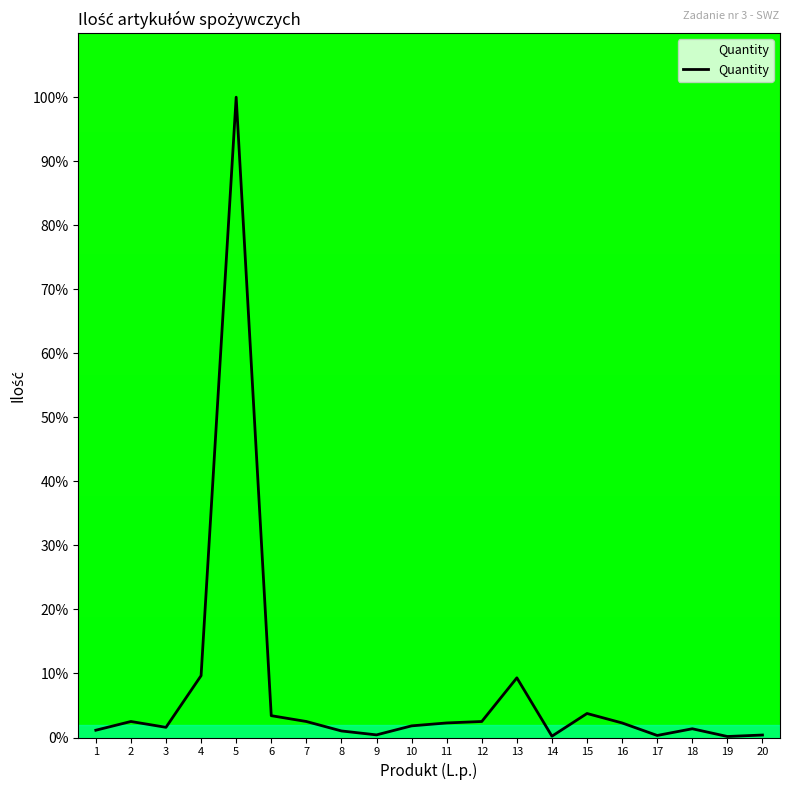

At which category does the data reach its first local peak?

2